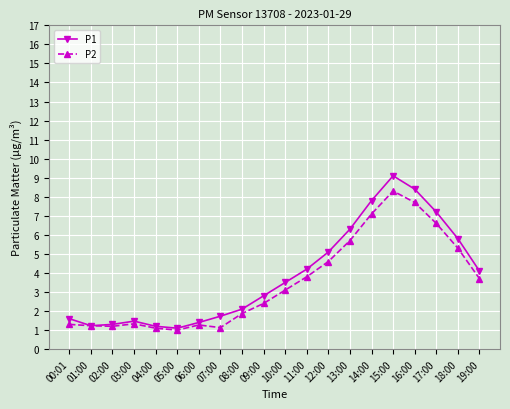

What is the difference between the maximum and minimum values in the P2 series?

7.3